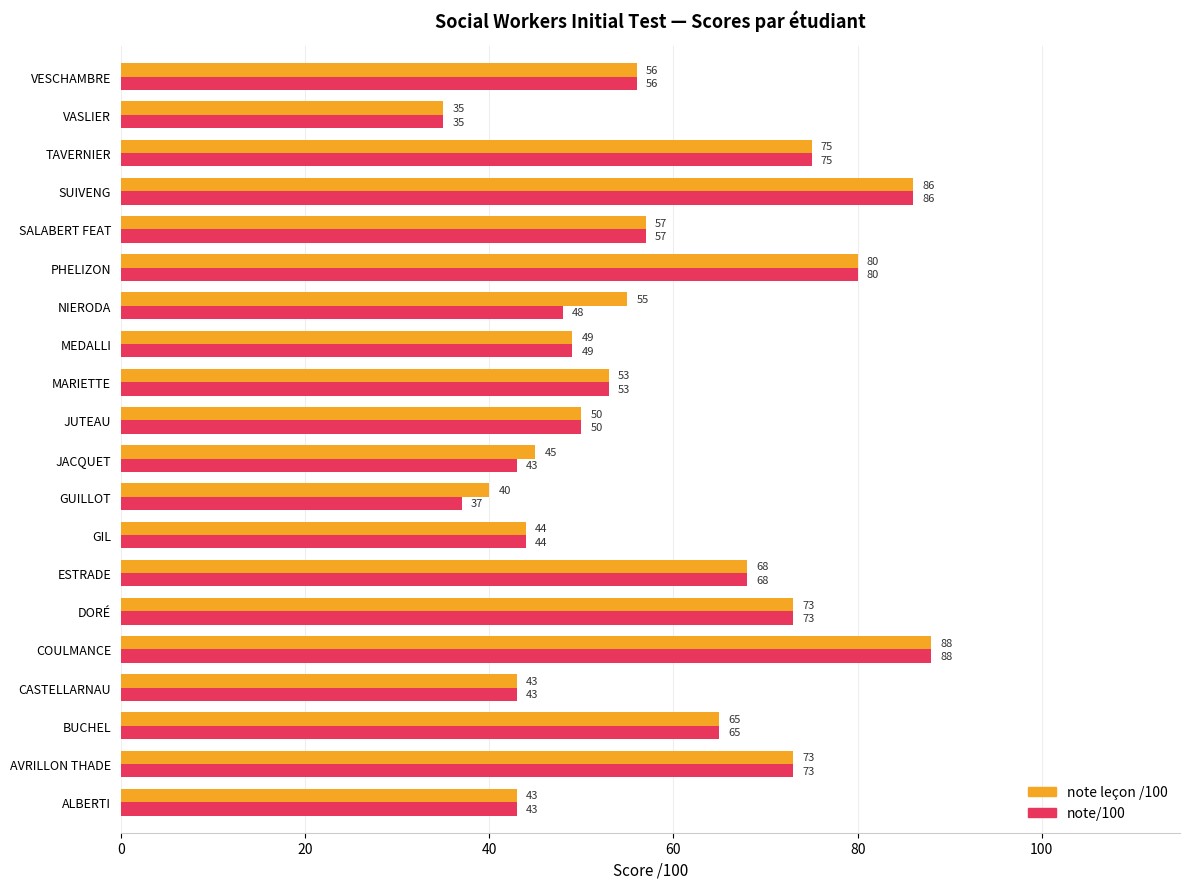

What value does the note/100 series have at AVRILLON THADE, to the nearest 10?

70